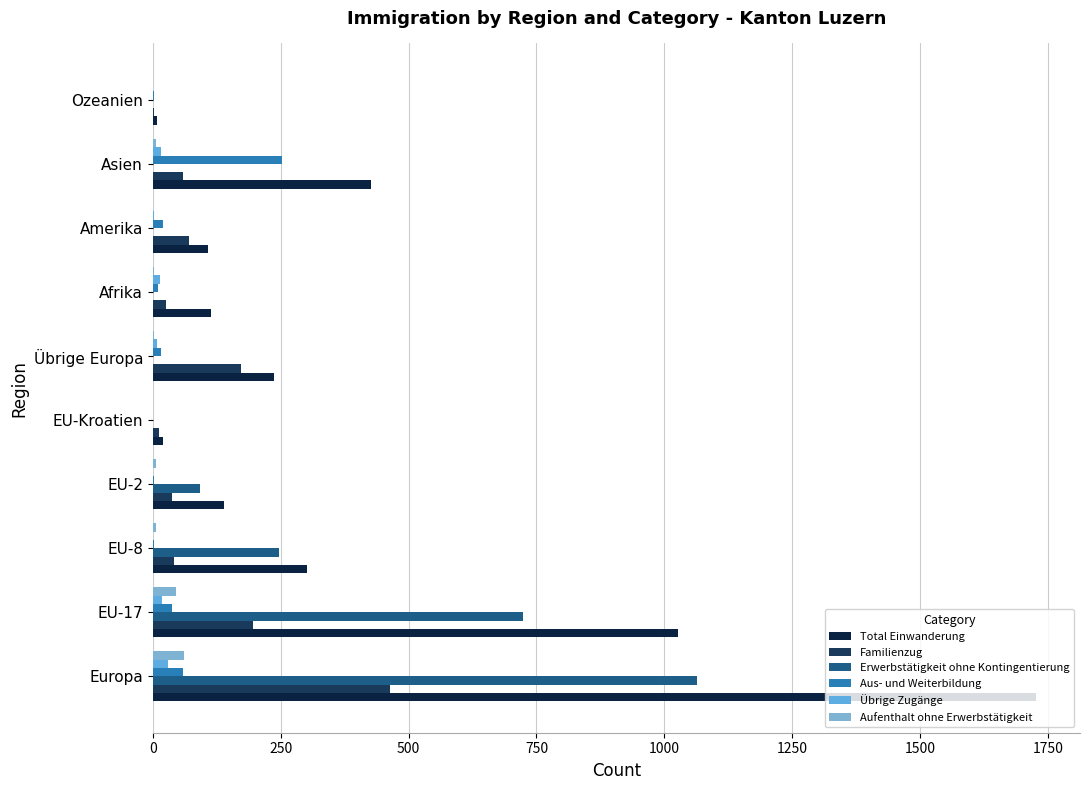

How many data points does each series have?

10